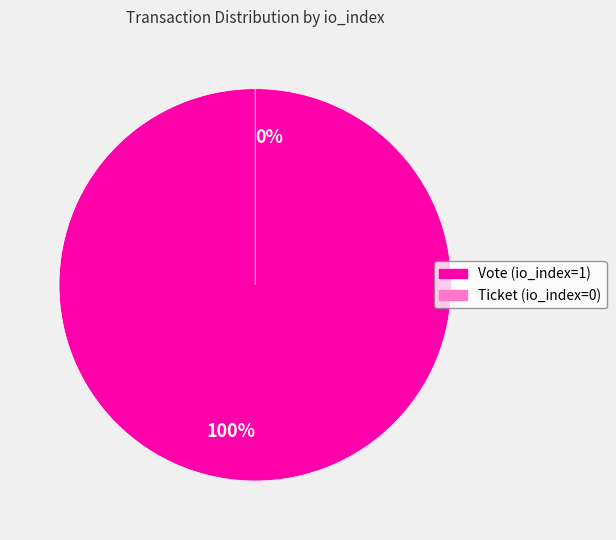

What percentage is the Vote (io_index=1) slice, to the nearest percent?

100%